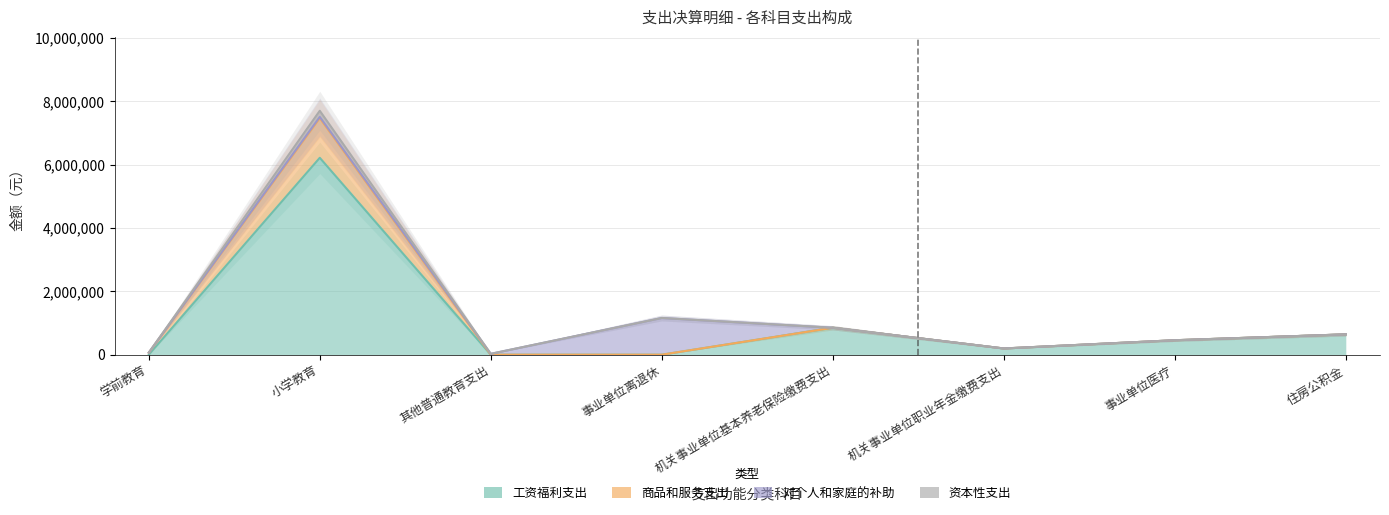

Is the value of 工资福利支出 at 其他普通教育支出 greater than the value of 资本性支出 at 住房公积金?

No